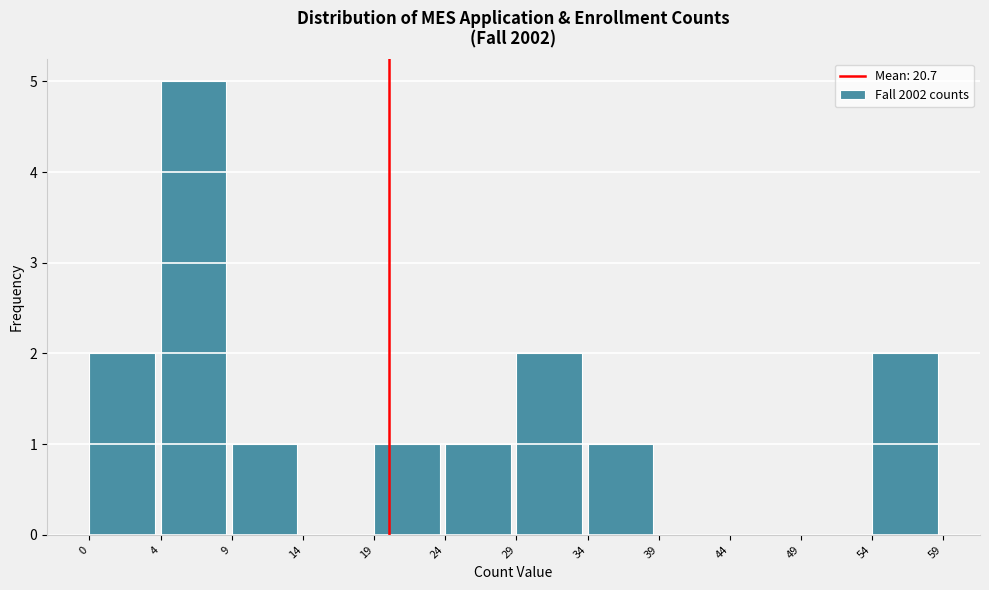

Reading left to right, what are all the values shown in this chart?

0=2	4=5	9=1	14=0	19=1	24=1	29=2	34=1	39=0	44=0	49=0	54=2